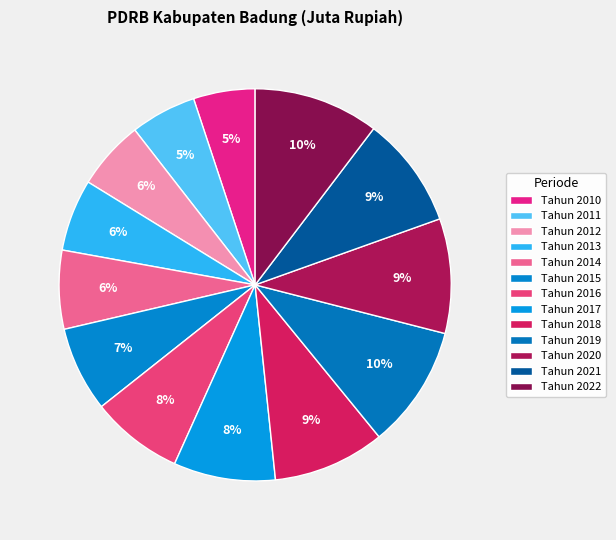

Count the number of slices in the pie.

13